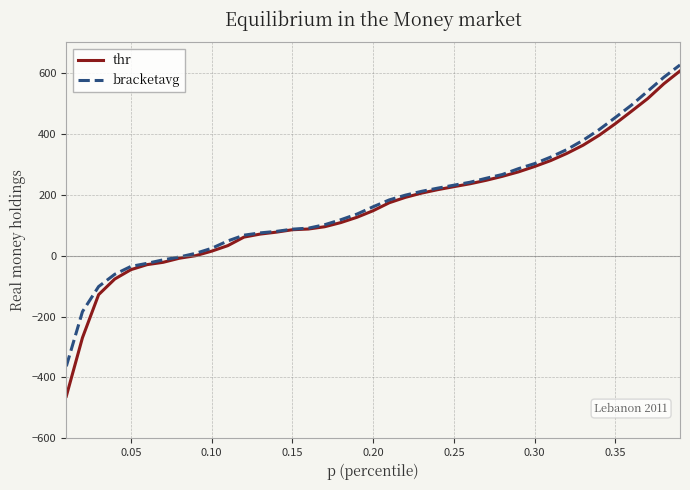

Which series has the largest range (max minus min)?

thr